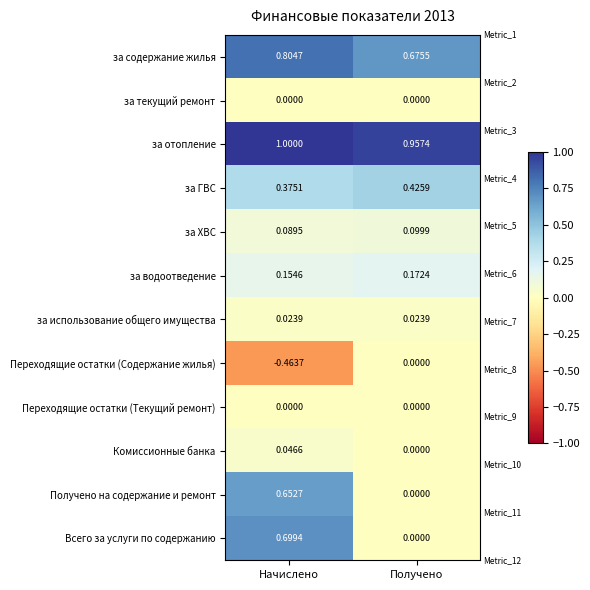

Which series changed the most between Начислено and Получено?

Всего за услуги по содержанию